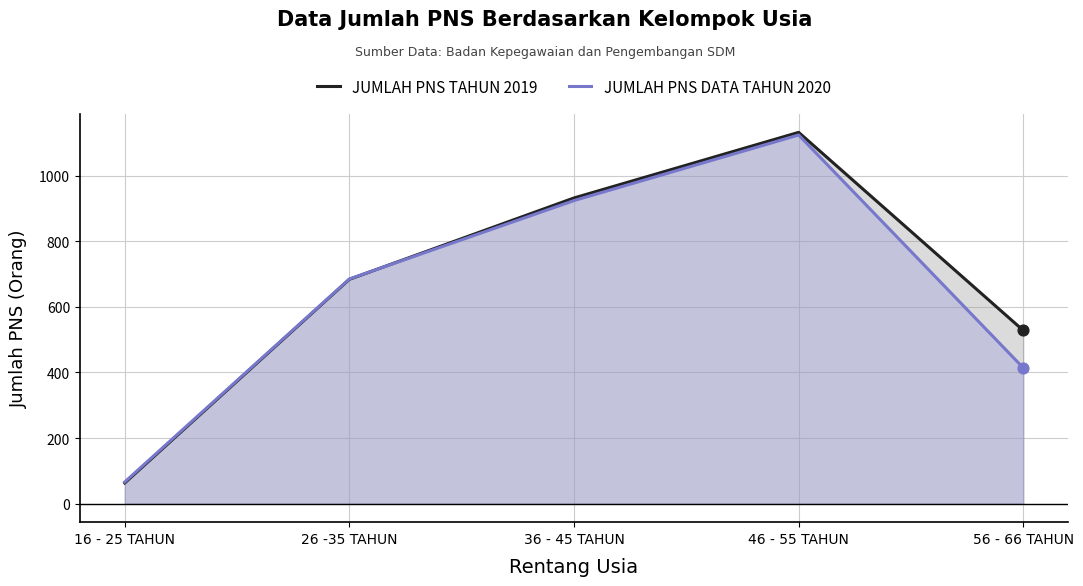

At which category is the sum across all series the highest?

46 - 55 TAHUN